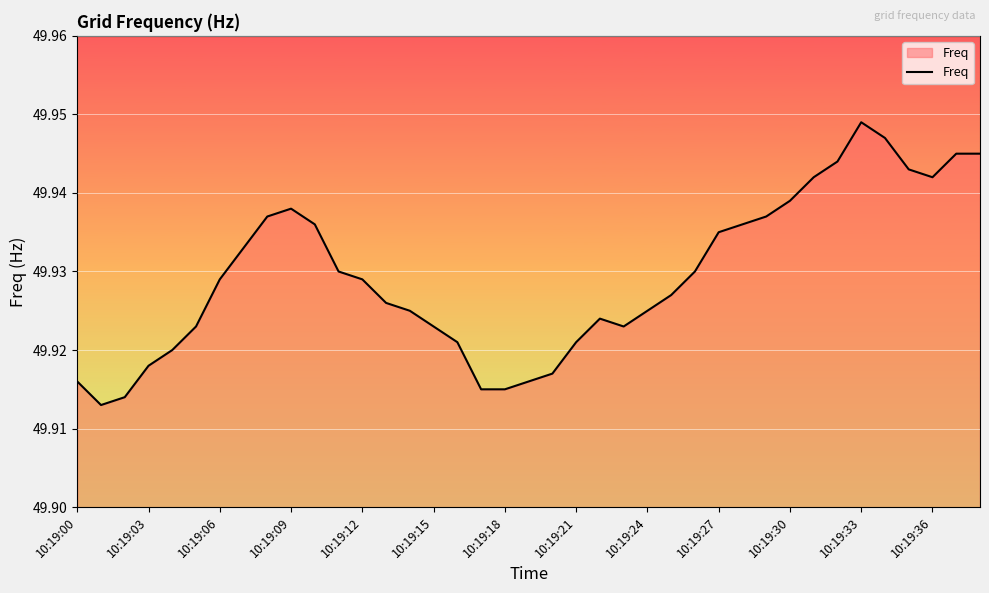

Does the chart have visible grid lines?

Yes